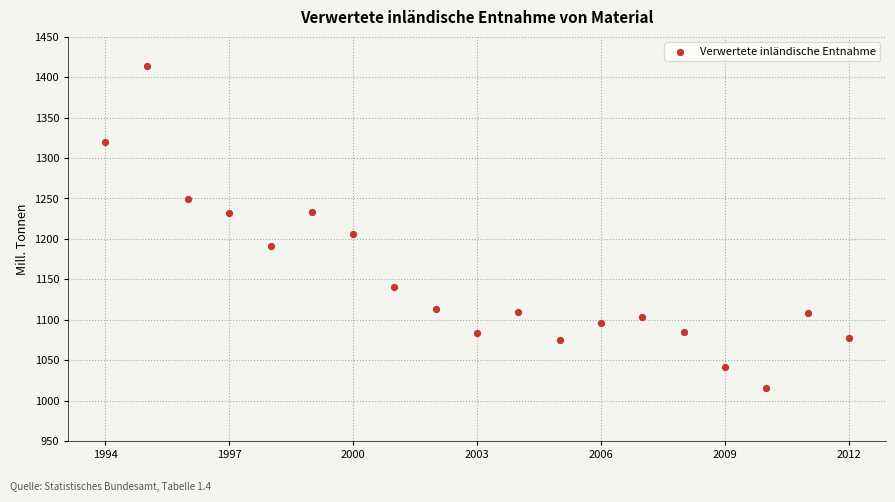

What Y value in the scatter plot is closest to 1214?

1205.8